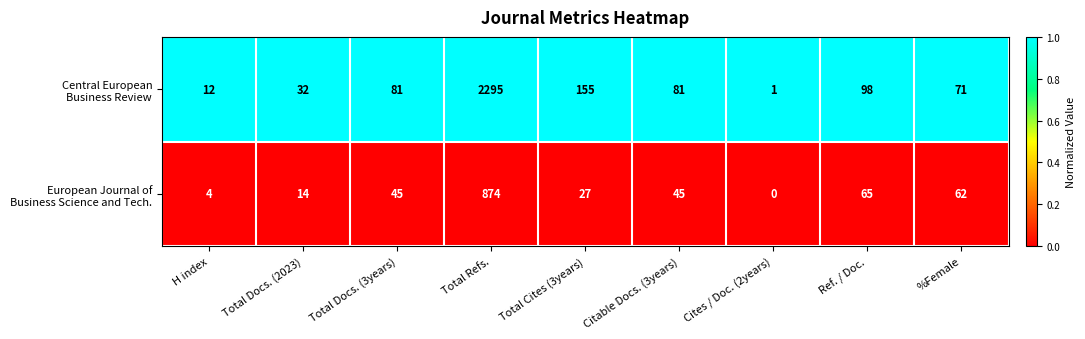

What is the difference between the highest and lowest values at H index?

8